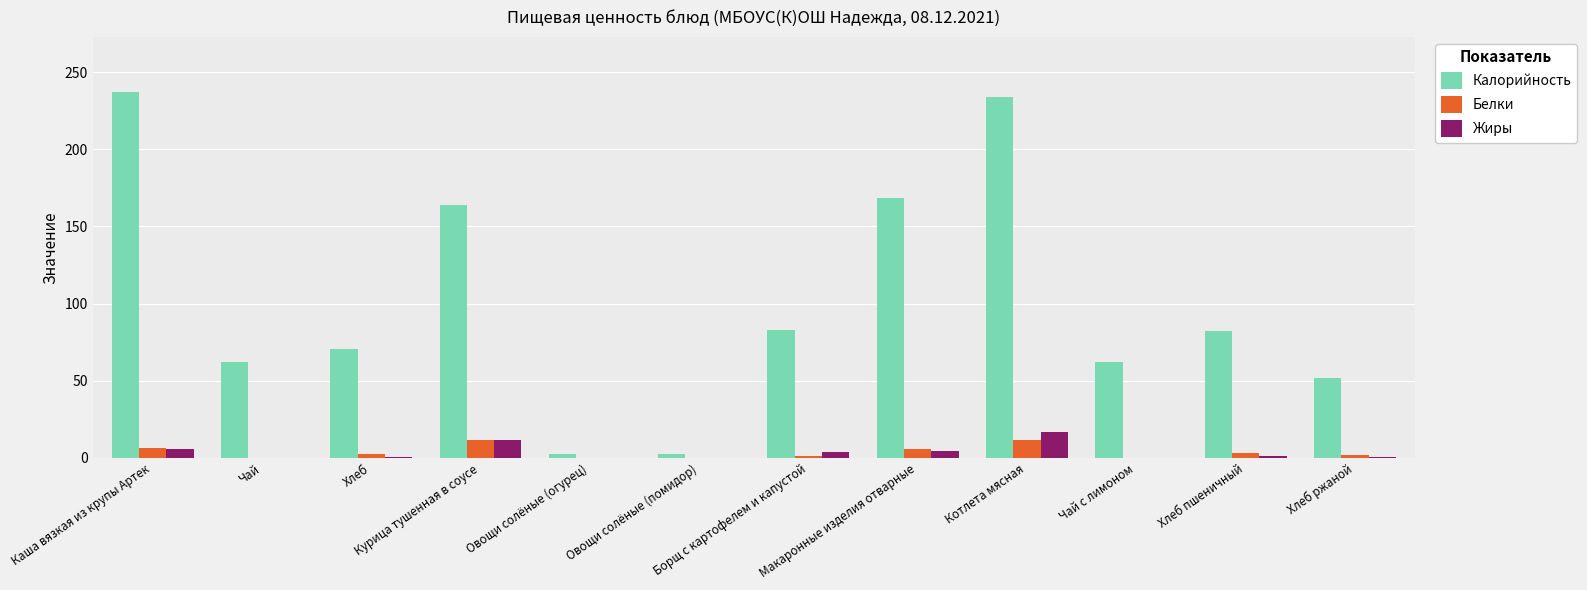

What are all the series names shown in the legend?

Калорийность, Белки, Жиры